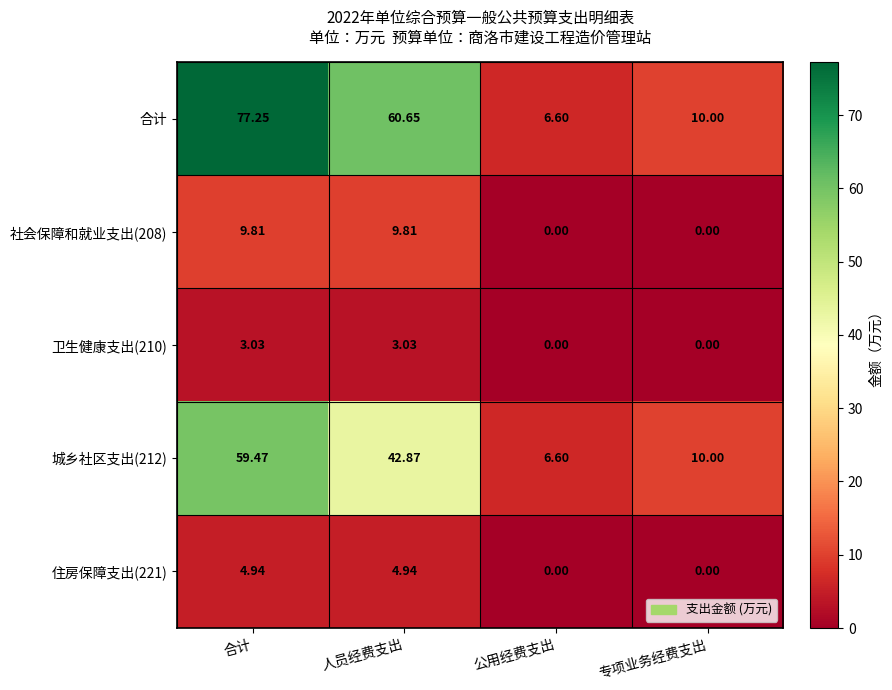

Which series has the largest total across all categories?

合计